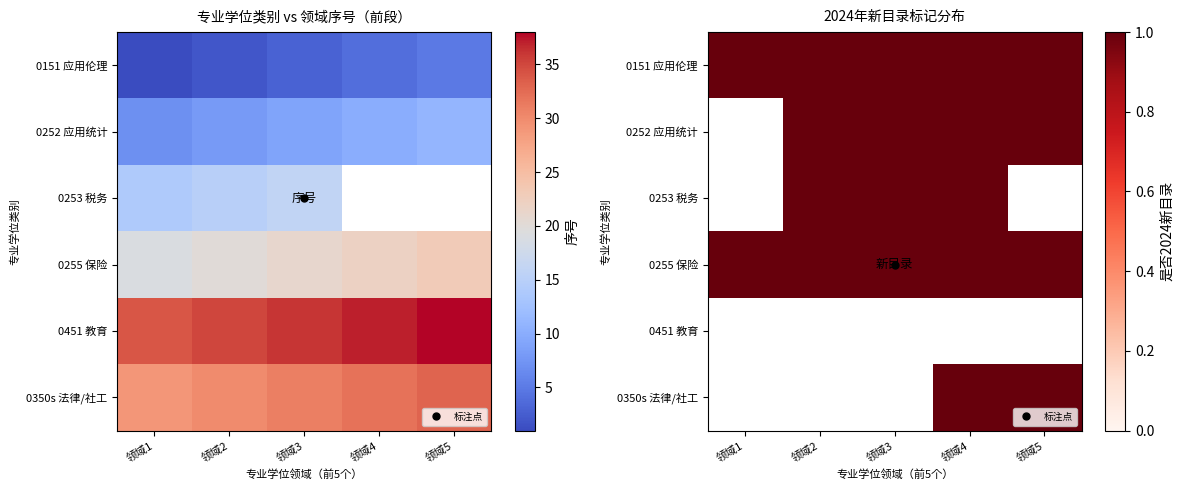

True or false: 0151 应用伦理 has a value of 2 at 领域2.

True